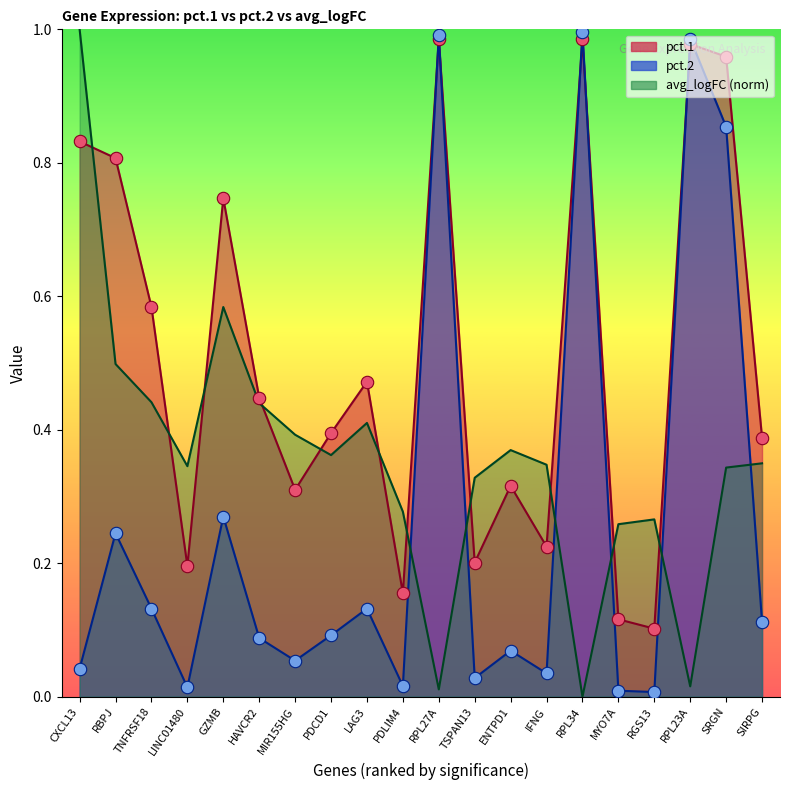

Which series has the largest total across all categories?

pct.1